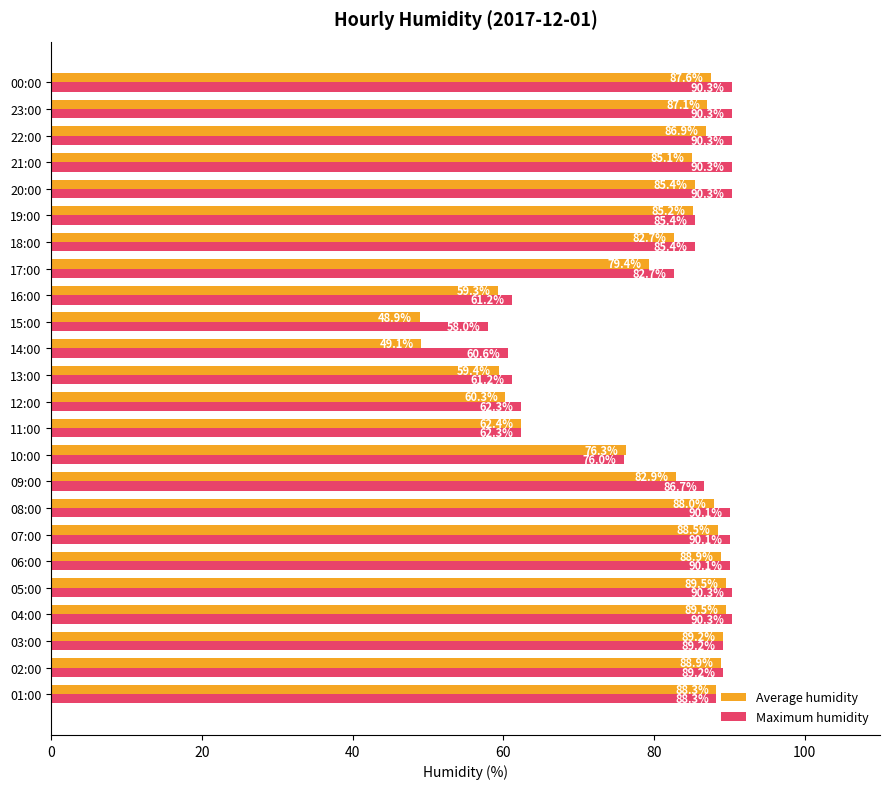

What are all the series names shown in the legend?

Average humidity, Maximum humidity